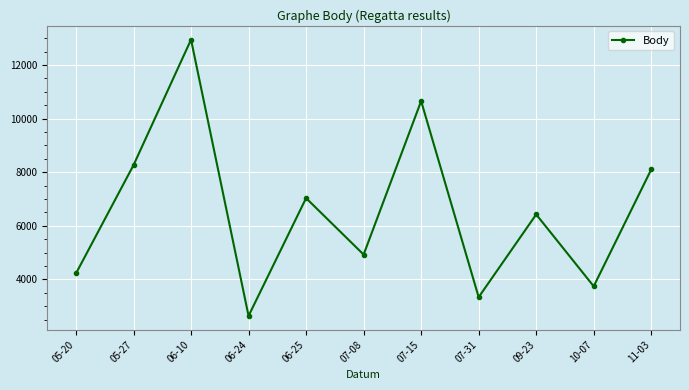

Which has a higher value, 07-15 or 07-08?

07-15